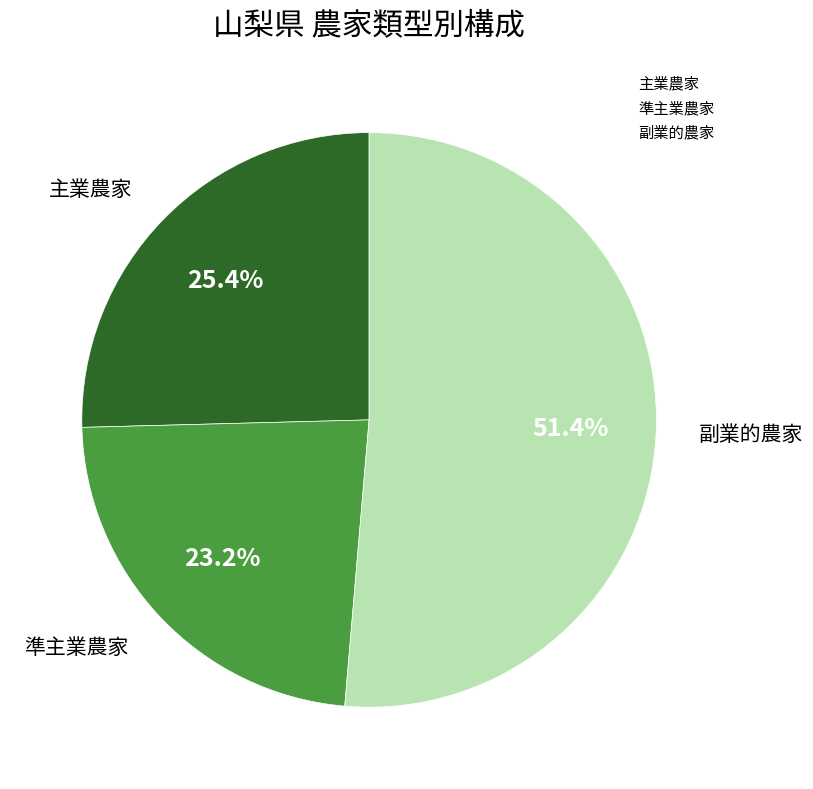

Rank the categories by value from highest to lowest.

副業的農家, 主業農家, 準主業農家